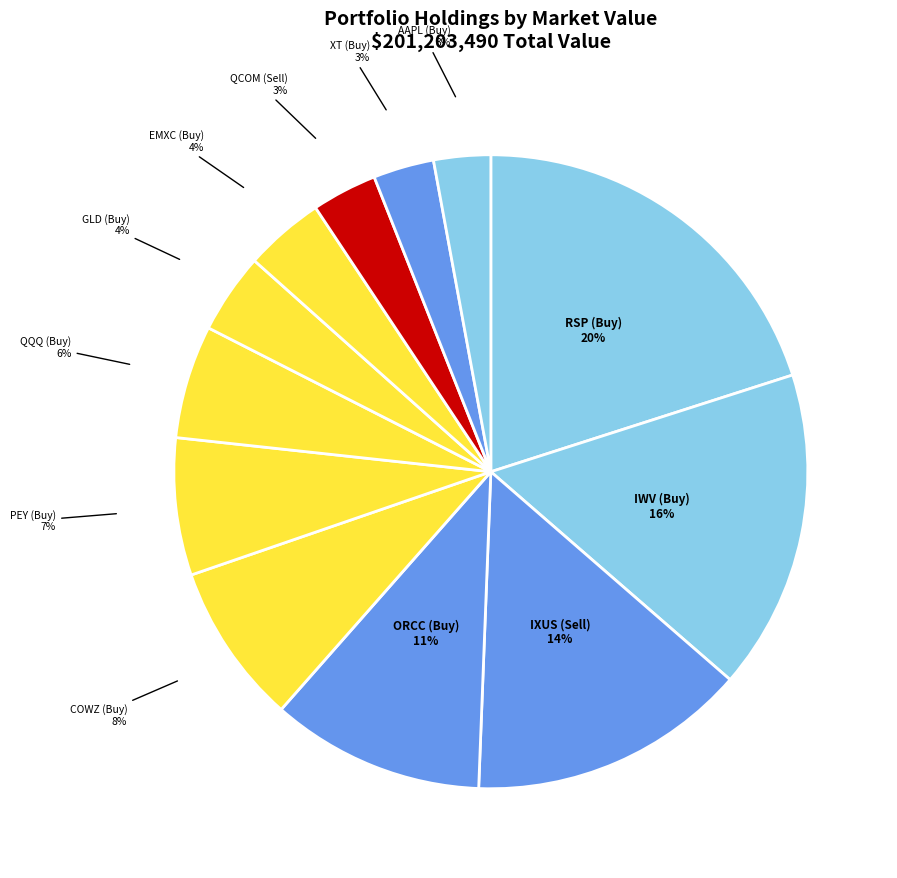

Is the sum of EMXC (Buy) and PEY (Buy) greater than half?

No